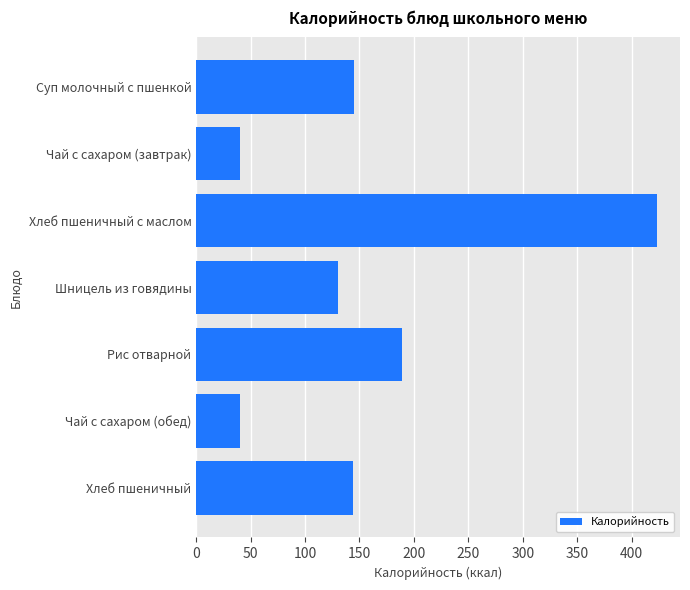

True or false: the data shows 61.5 at Чай с сахаром (обед).

False